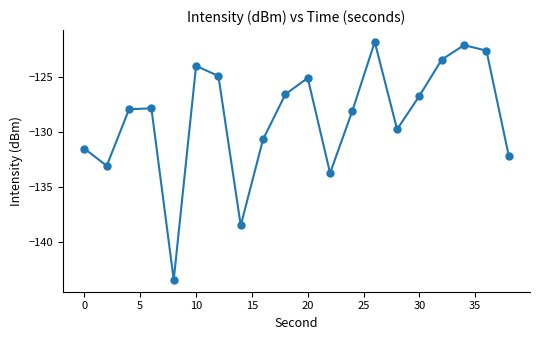

What is the value of the 3rd point from the left?

-127.9